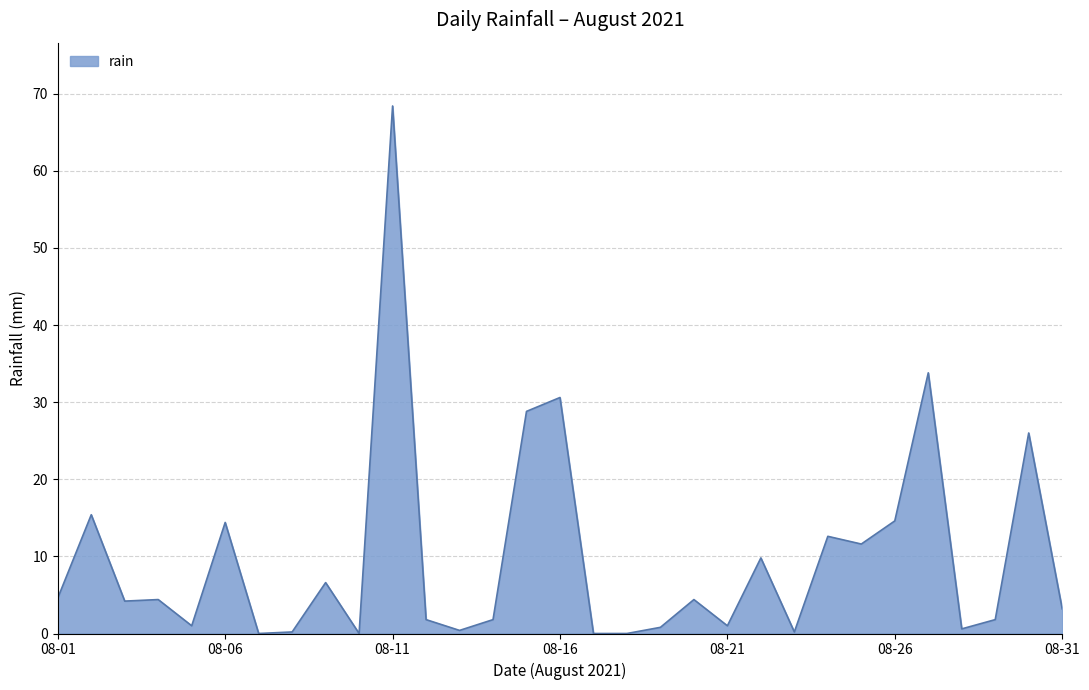

Does the chart display data point markers on the line(s)?

No